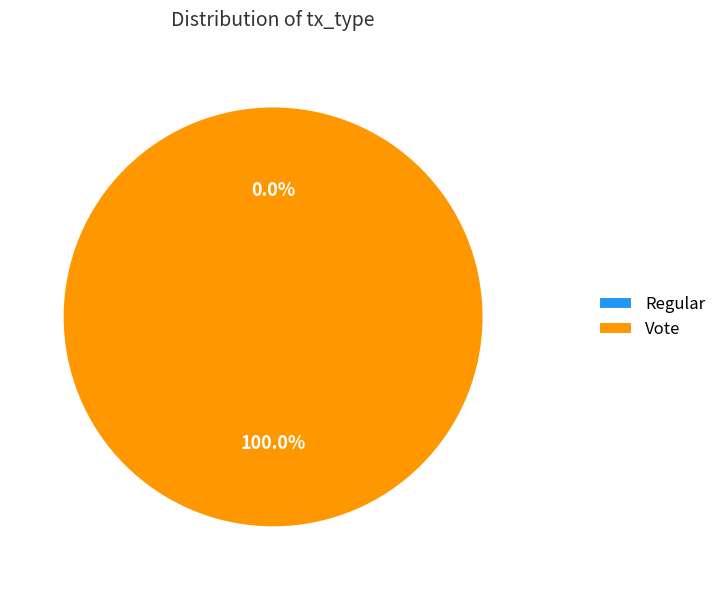

What is the smallest slice in the pie chart?

Regular